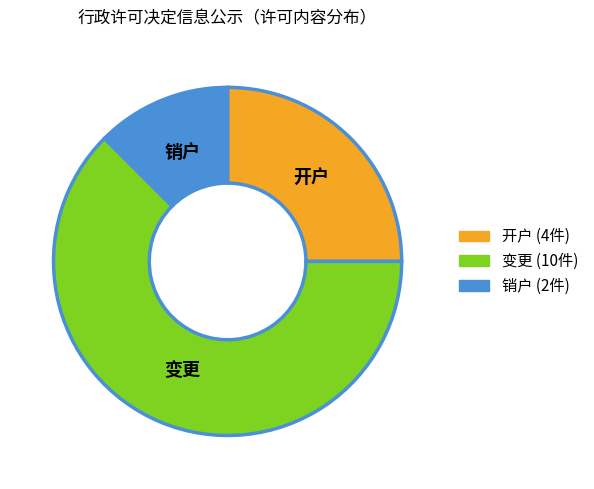

Is there any slice that represents more than half of the pie?

Yes